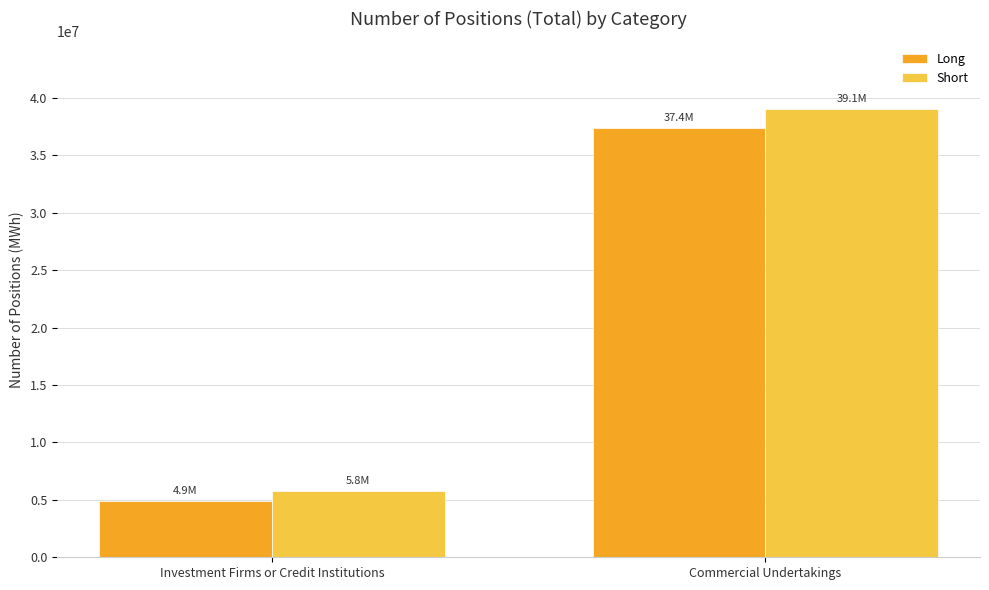

What is the label of the 1st bar from the right?

Commercial Undertakings